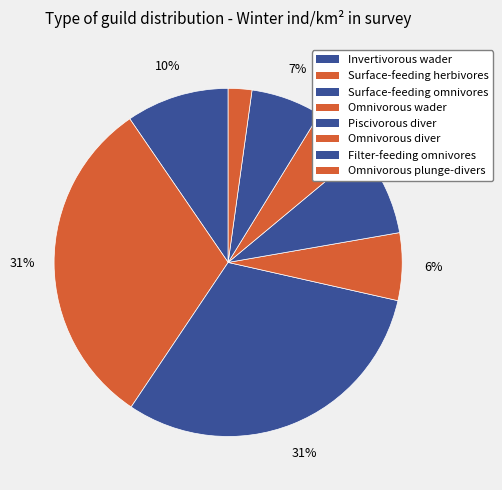

How many slices are in this pie chart?

8